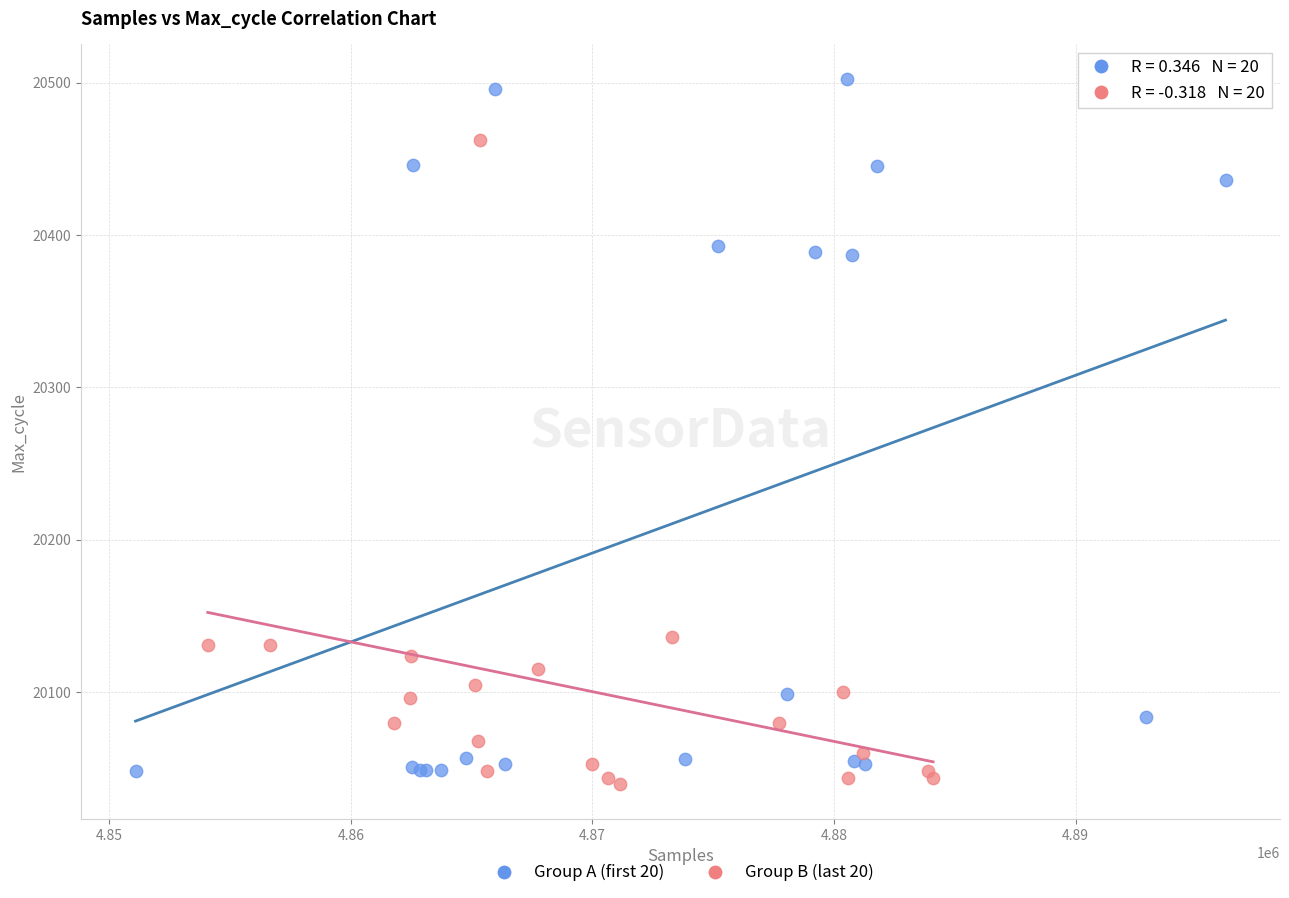

Which series has the widest spread of Y values?

Group A (first 20)